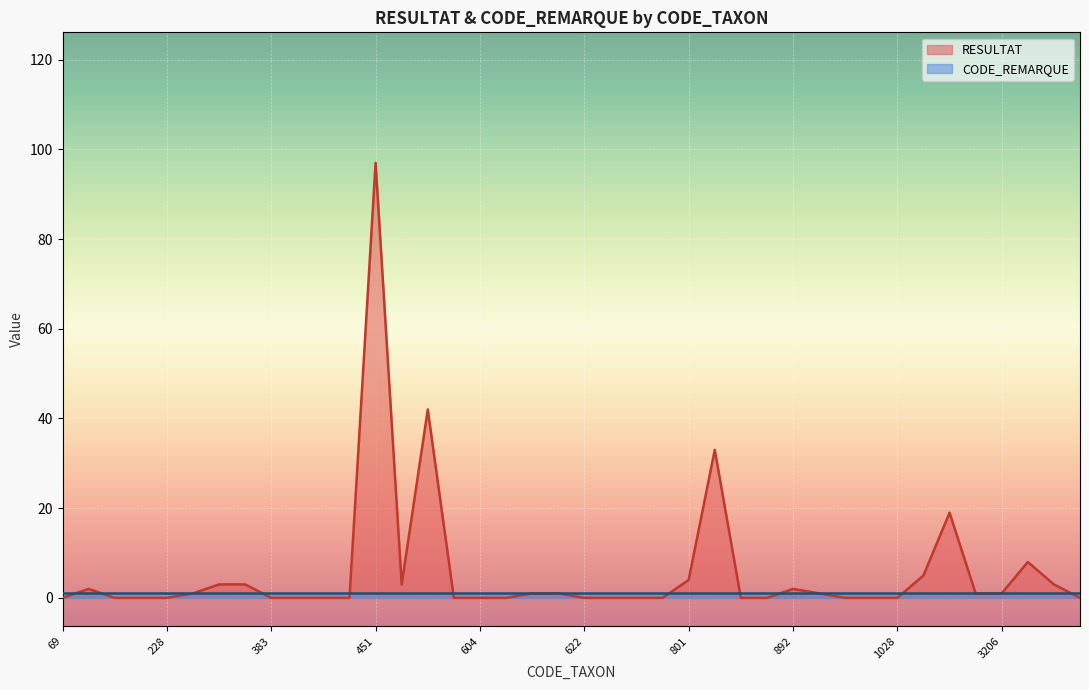

What is the difference between the values at 491 and 801?

38